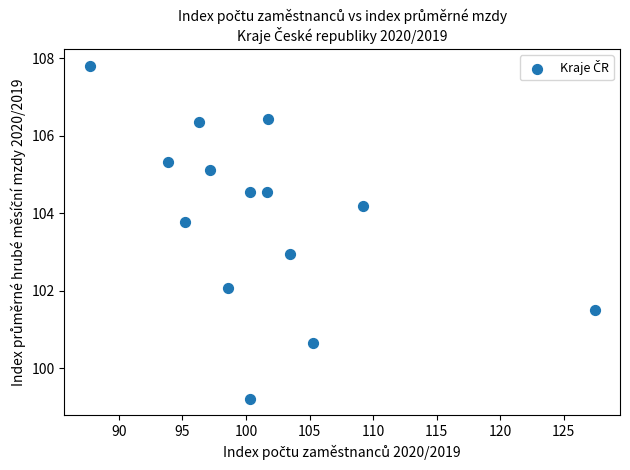

What is the range of Y values (max minus min)?

8.6